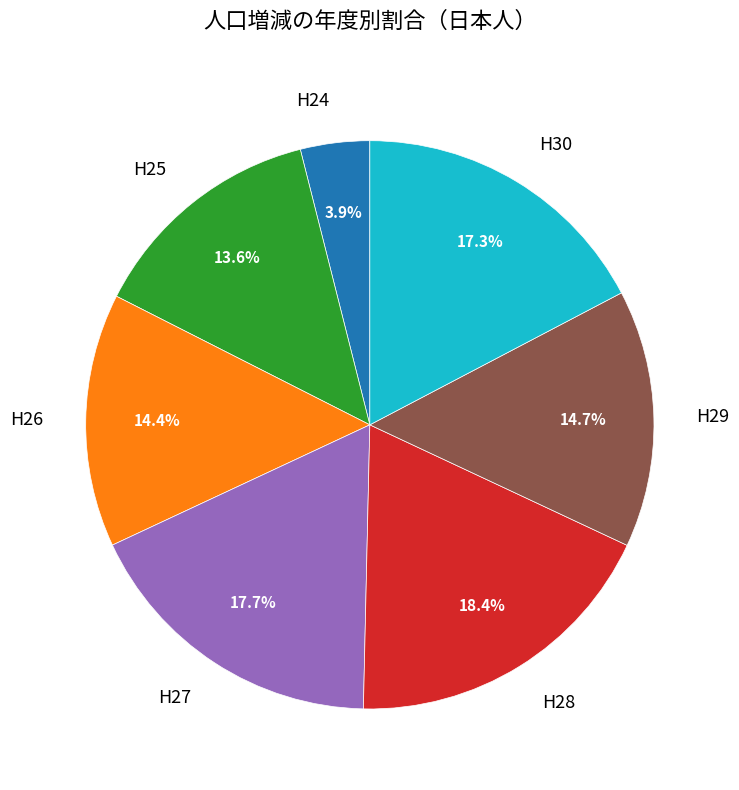

To the nearest percent, what portion does H29 represent?

15%